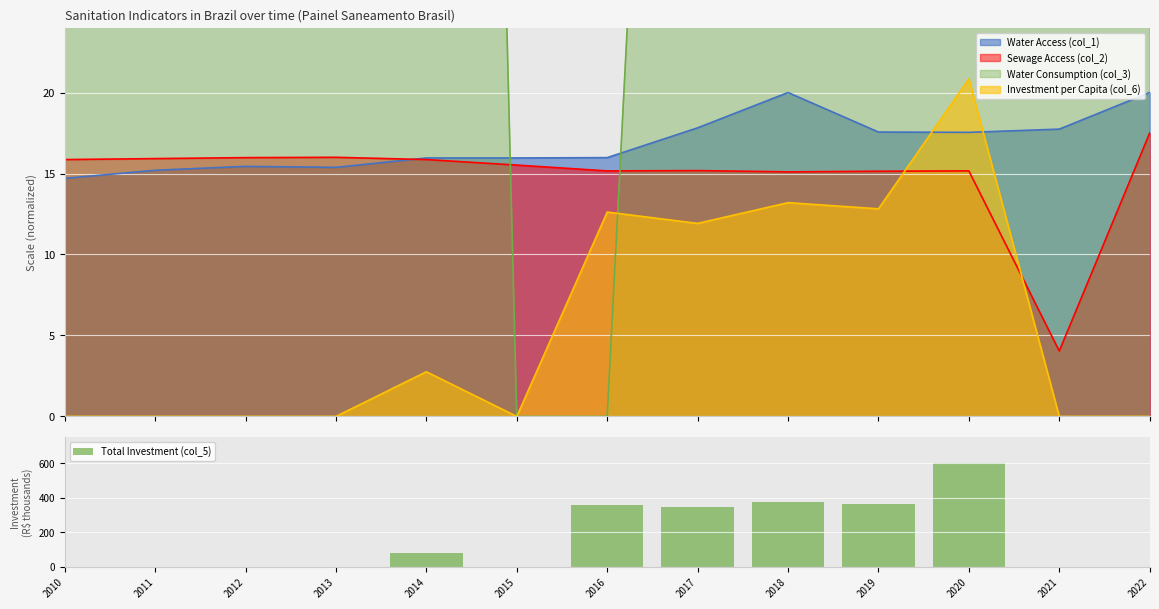

Rank the categories by value from highest to lowest.

2020, 2018, 2019, 2016, 2017, 2014, 2010, 2011, 2012, 2013, 2015, 2021, 2022